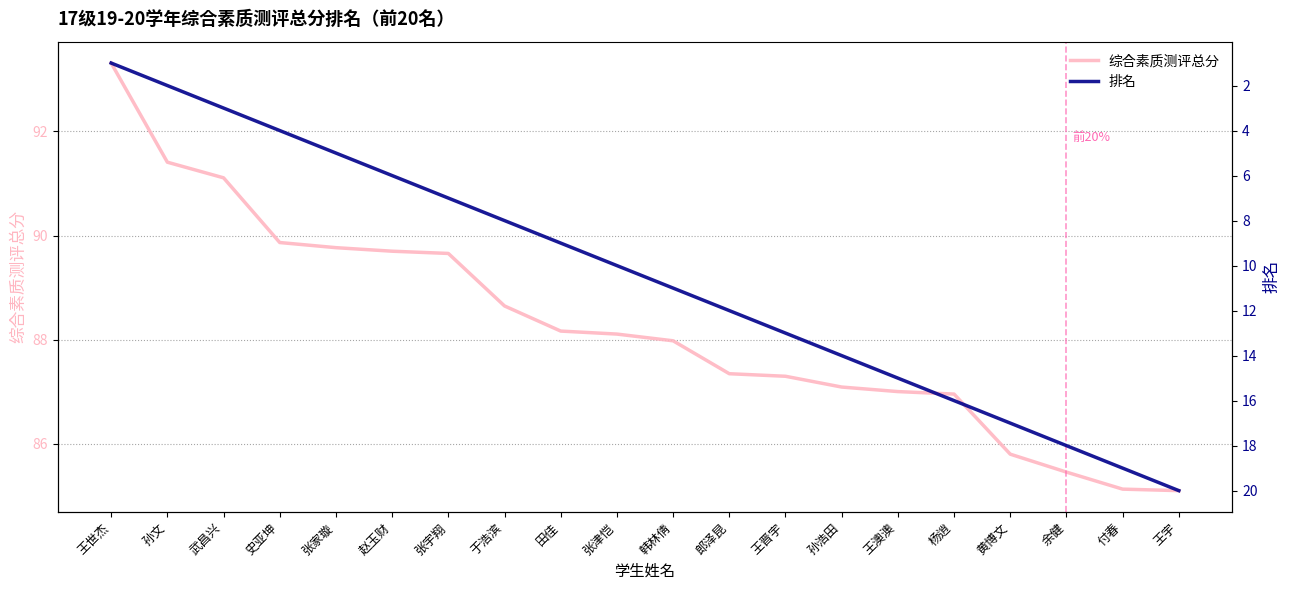

What is the average value of the 排名 series?

10.5